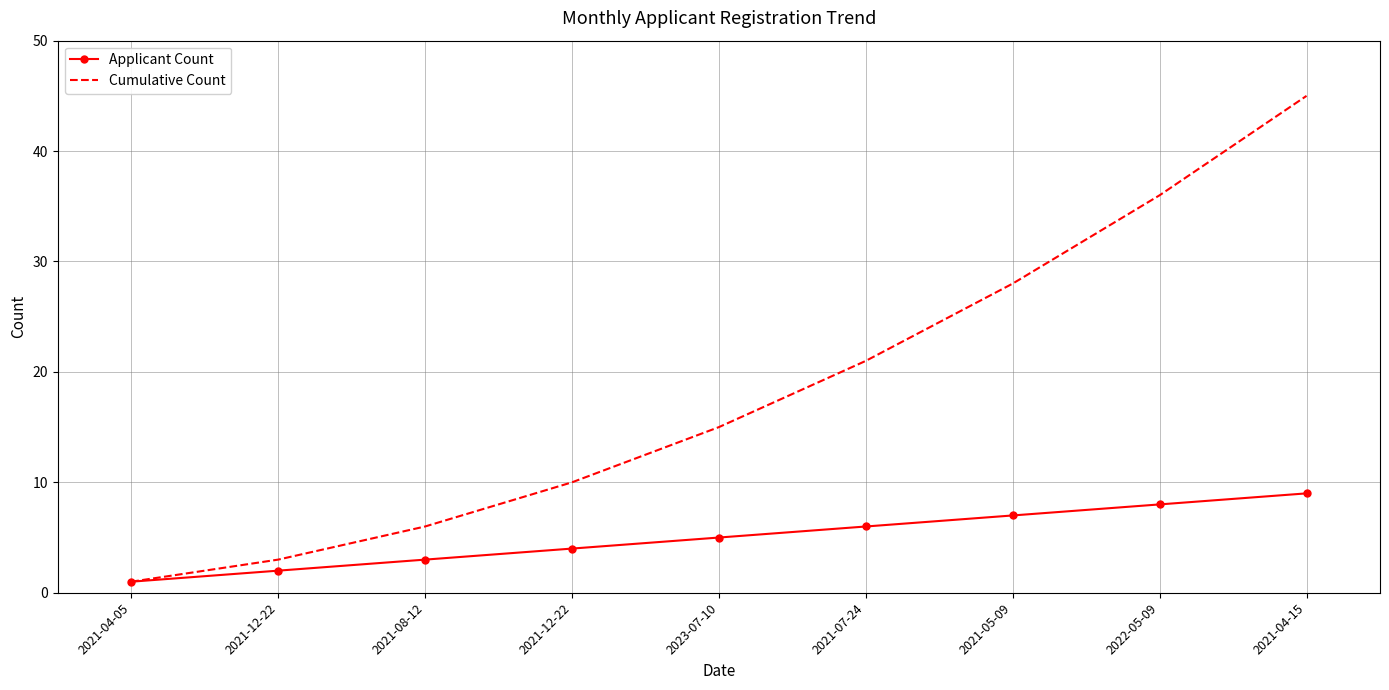

What are all the series names shown in the legend?

Applicant Count, Cumulative Count